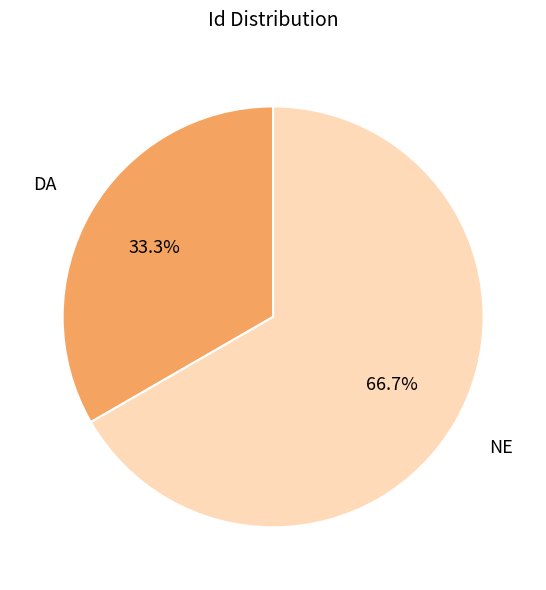

Does NE account for over 50% of the chart?

Yes